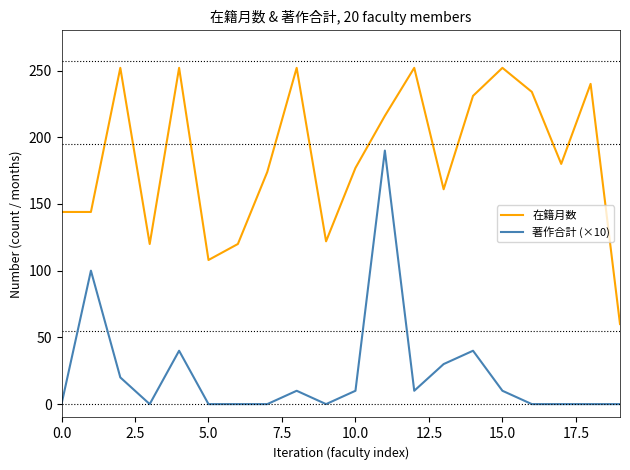

What is the maximum value shown in the chart?

252